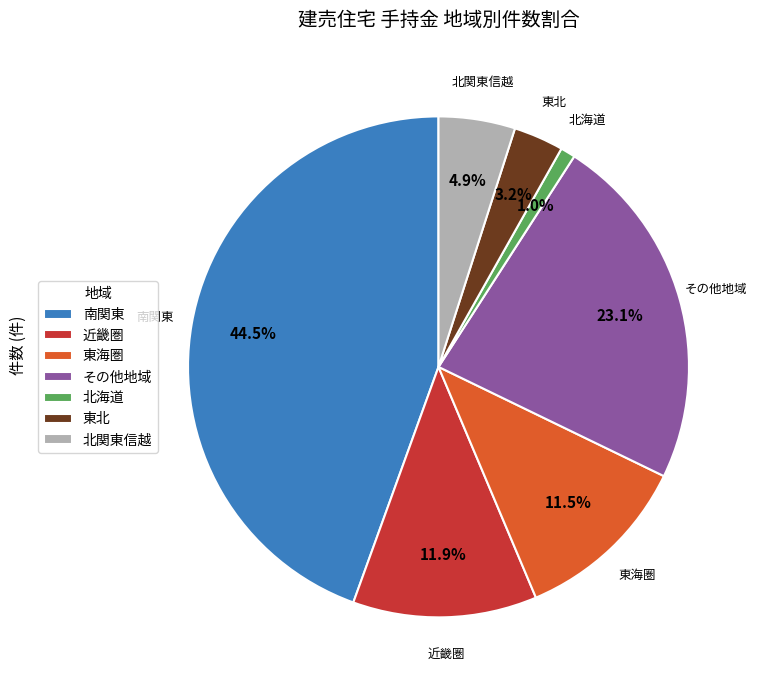

Does any single category account for the majority?

No